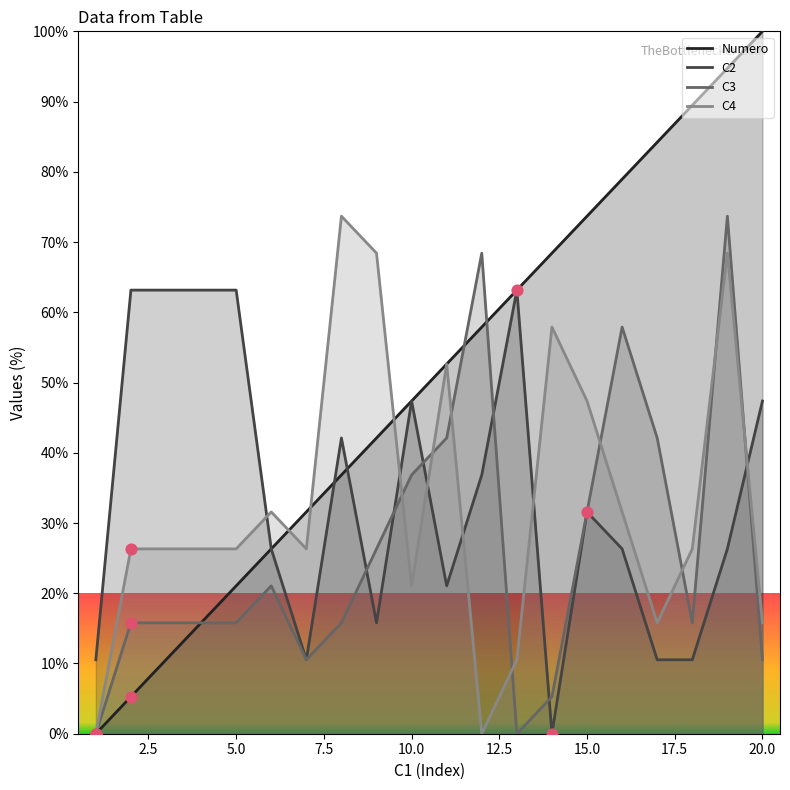

Which series has the widest spread of Y values?

Numero